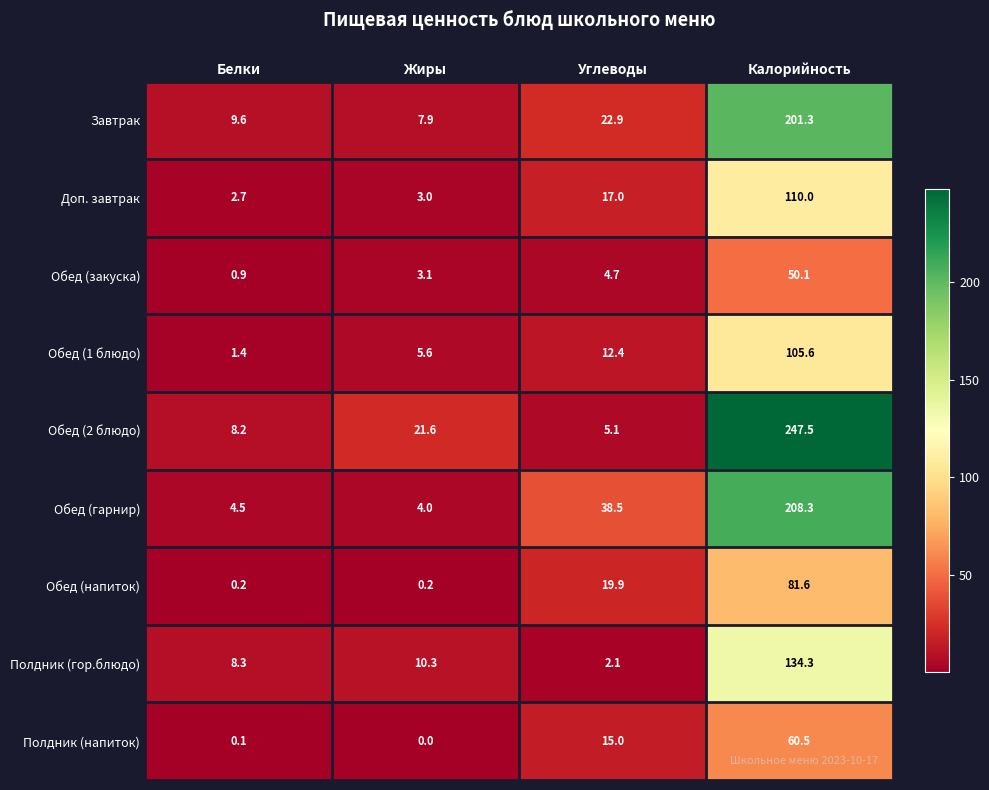

Rank the series at Жиры from lowest to highest value.

Полдник (напиток), Обед (напиток), Доп. завтрак, Обед (закуска), Обед (гарнир), Обед (1 блюдо), Завтрак, Полдник (гор.блюдо), Обед (2 блюдо)